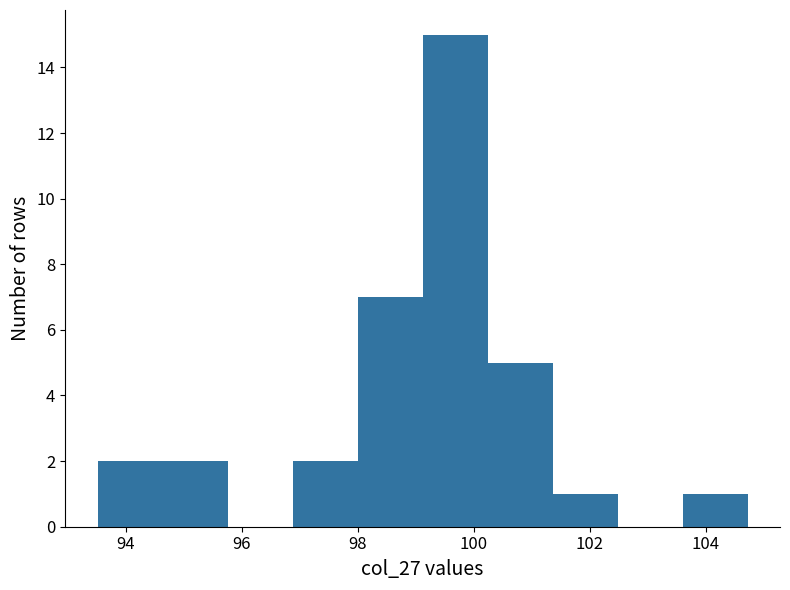

Which range on the x-axis has the tallest bar?

99.2 to 100.2